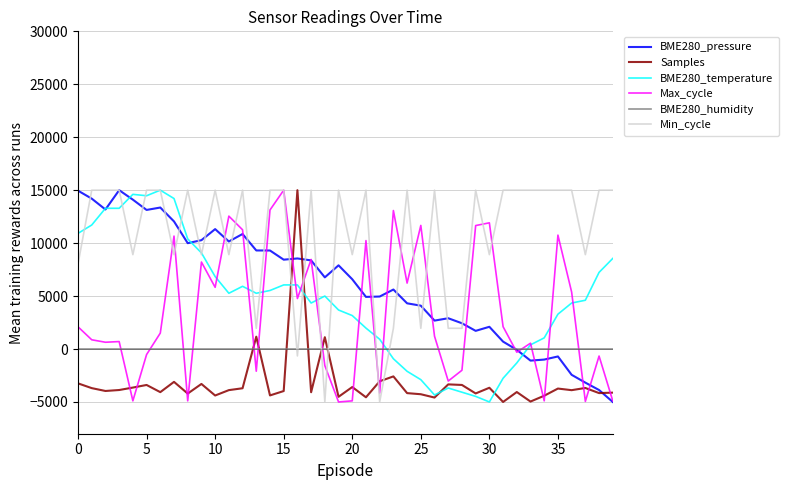

How many negative values does the Max_cycle series have?

15